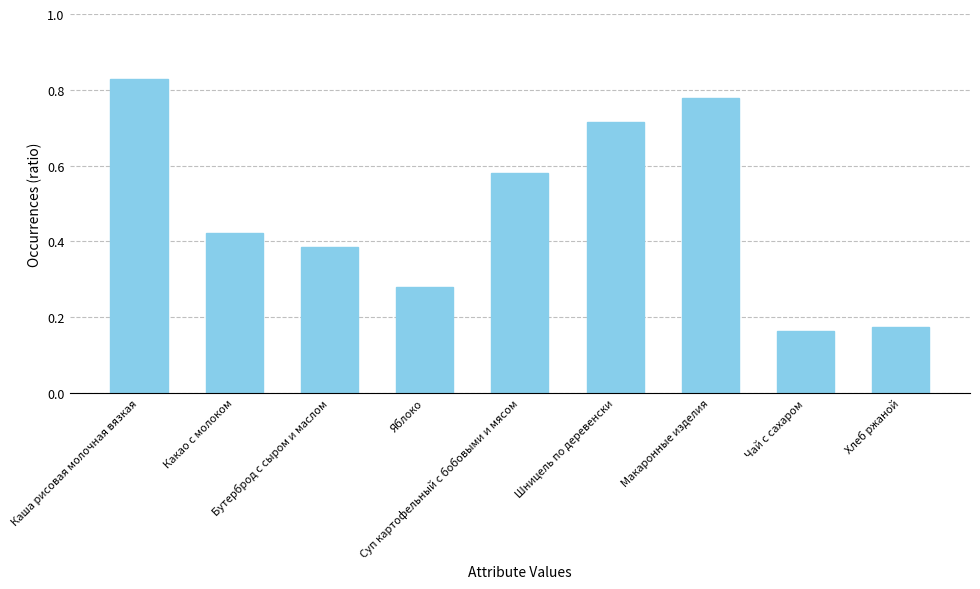

The chart shows a value of 164 at Яблоко. True or false?

False